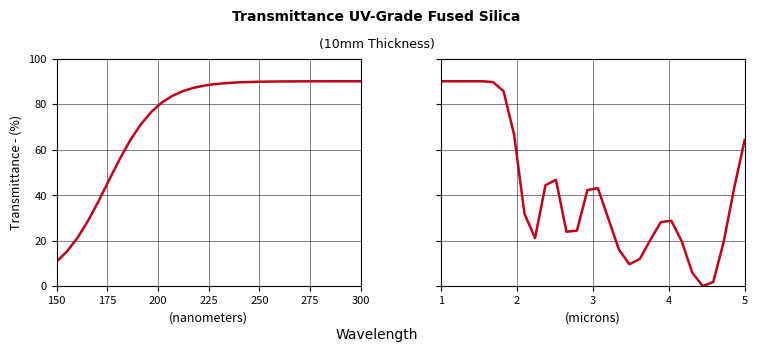

How many points are lower than both their immediate neighbors (excluding endpoints)?

4